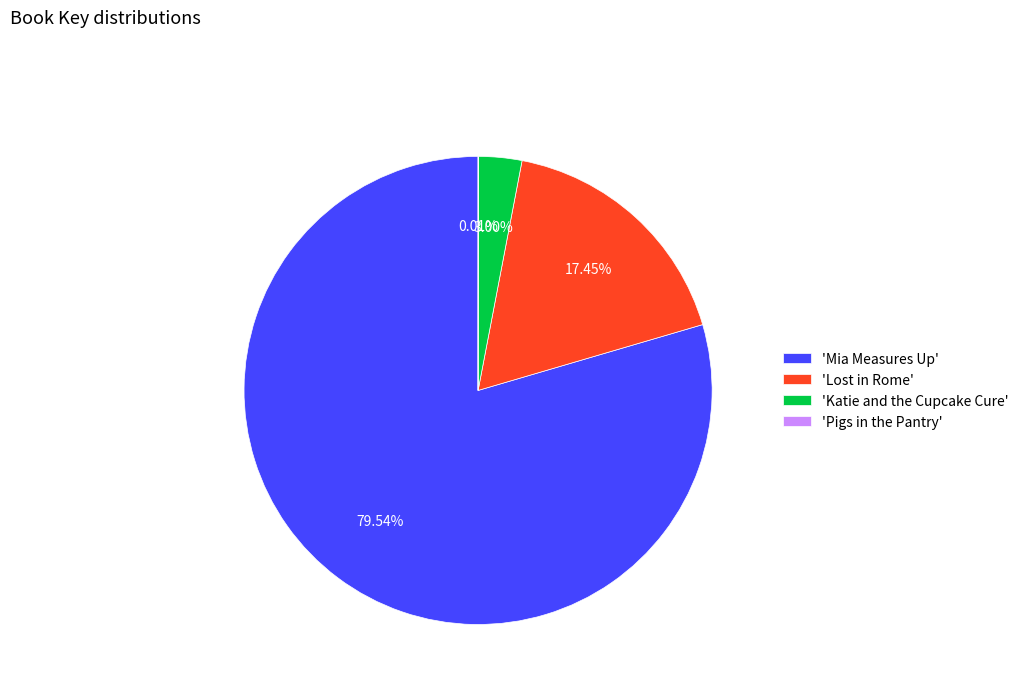

Do 'Mia Measures Up' and 'Katie and the Cupcake Cure' together represent more than half of the pie?

Yes